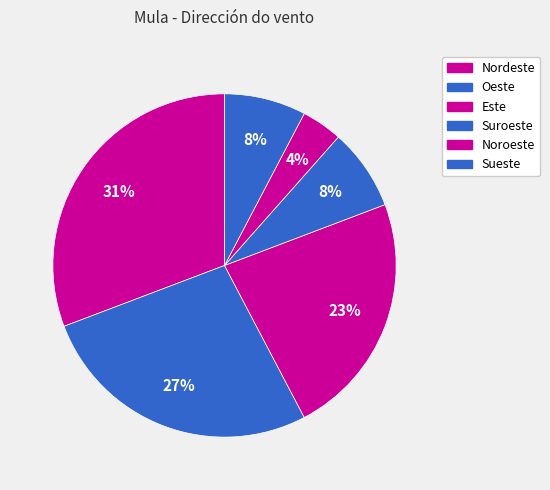

How many slices are in this pie chart?

6